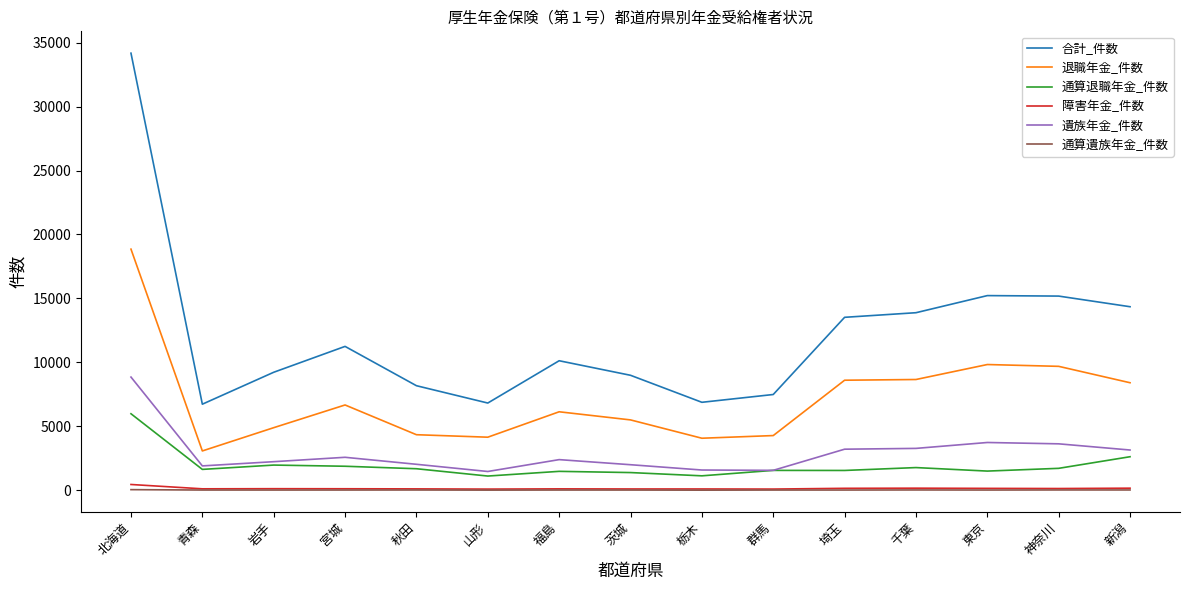

True or false: 合計_件数 and 障害年金_件数 intersect in this chart.

False